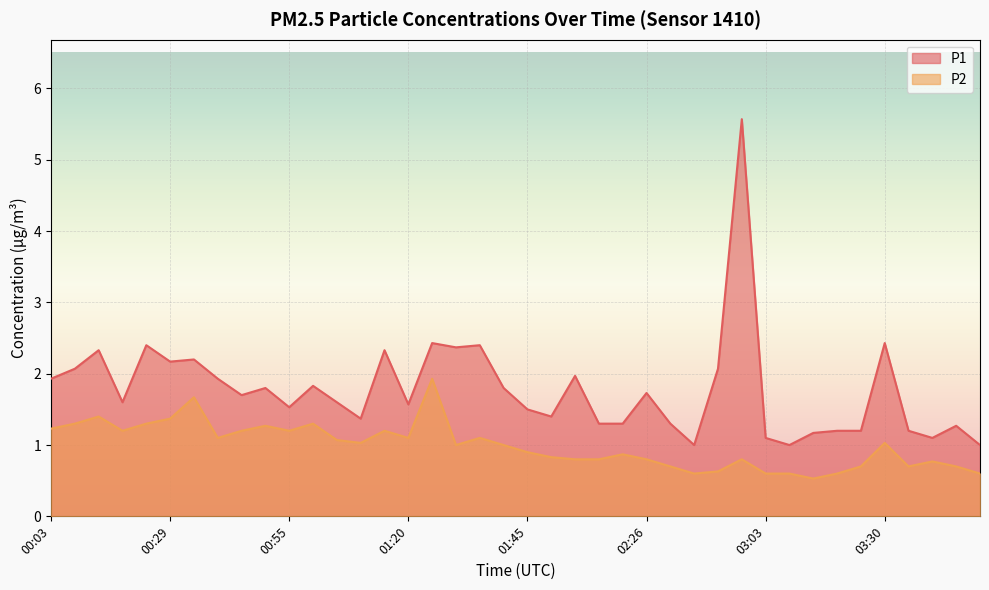

Reading right to left, transcribe all the data shown in this chart.

P1: 1.0	1.3	1.1	1.2	2.4	1.2	1.2	1.2	1.0	1.1	5.6	2.1	1.0	1.3	1.7	1.3	1.3	2.0	1.4	1.5	1.8	2.4	2.4	2.4	1.6	2.3	1.4	1.6	1.8	1.5	1.8	1.7	1.9	2.2	2.2	2.4	1.6	2.3	2.1	1.9
P2: 0.6	0.7	0.8	0.7	1.0	0.7	0.6	0.5	0.6	0.6	0.8	0.6	0.6	0.7	0.8	0.9	0.8	0.8	0.8	0.9	1.0	1.1	1.0	1.9	1.1	1.2	1.0	1.1	1.3	1.2	1.3	1.2	1.1	1.7	1.4	1.3	1.2	1.4	1.3	1.2